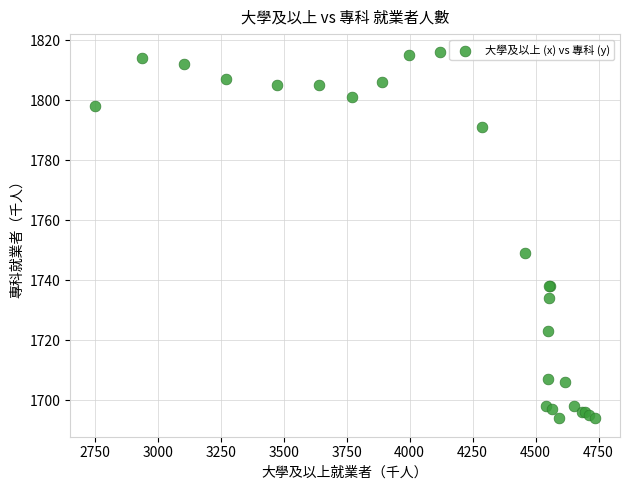

What Y value in the scatter plot is closest to 1755?

1749